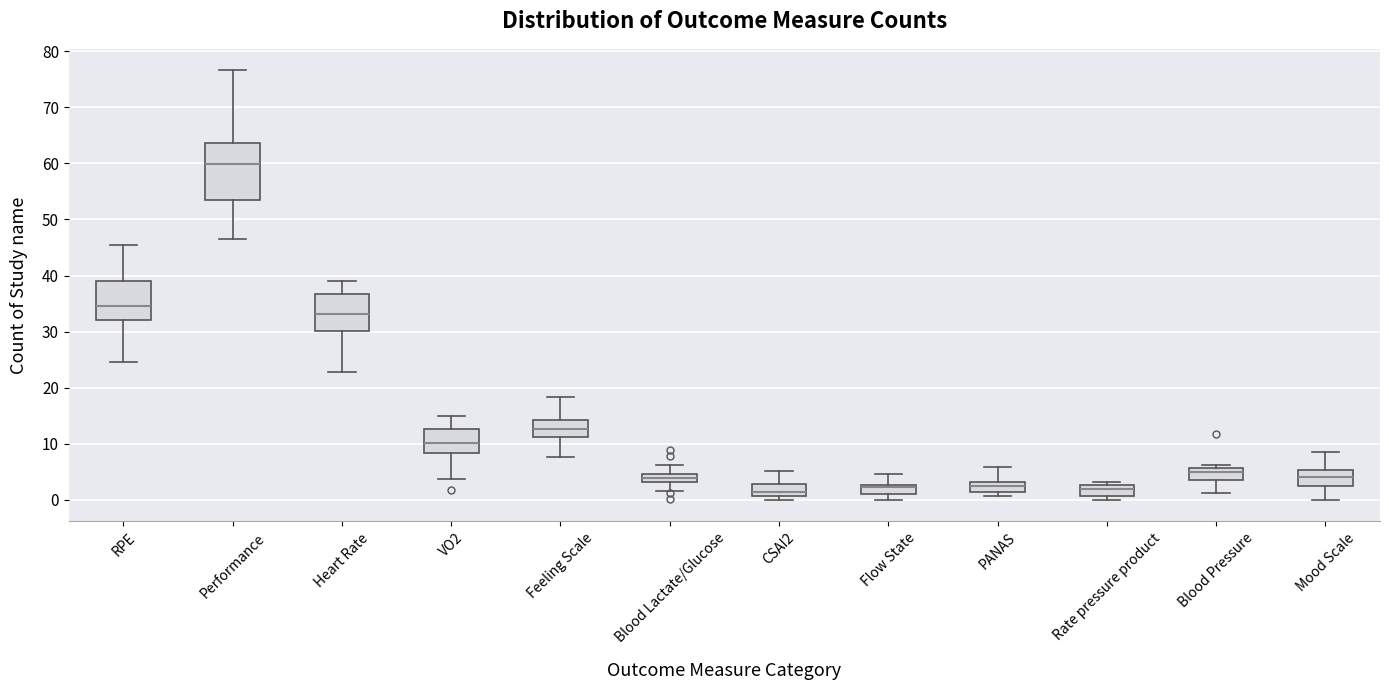

Where is the lower edge of the box for RPE on the y-axis? The values are not printed on the chart, so give them approximately, as read against the axis.

32